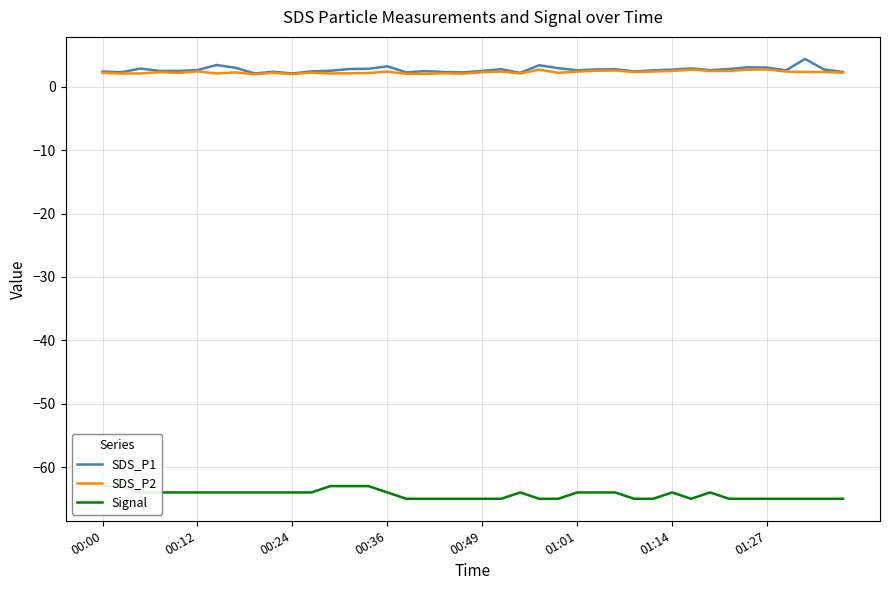

List the series in order of their peak value, highest first.

SDS_P1, SDS_P2, Signal